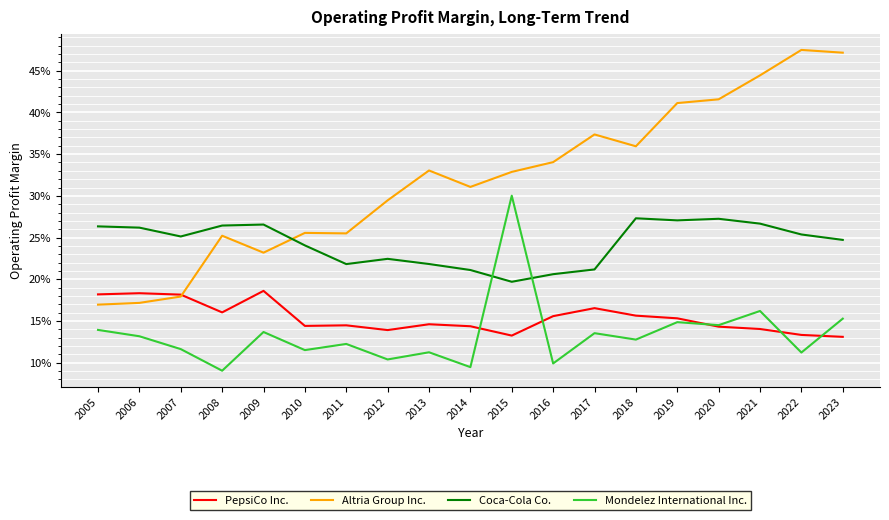

Is this an area chart (filled region under the line)?

No